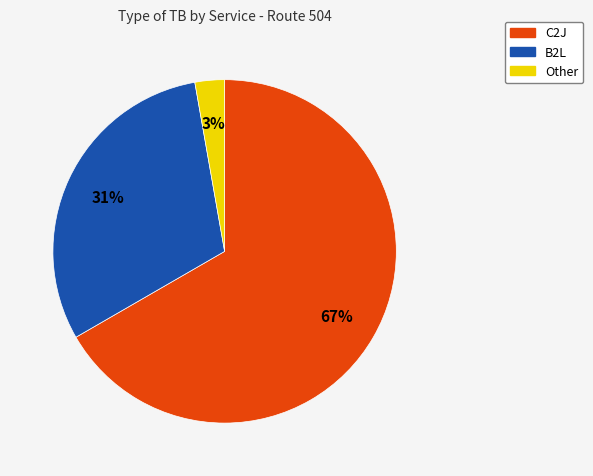

What percentage is the B2L slice, to the nearest percent?

31%